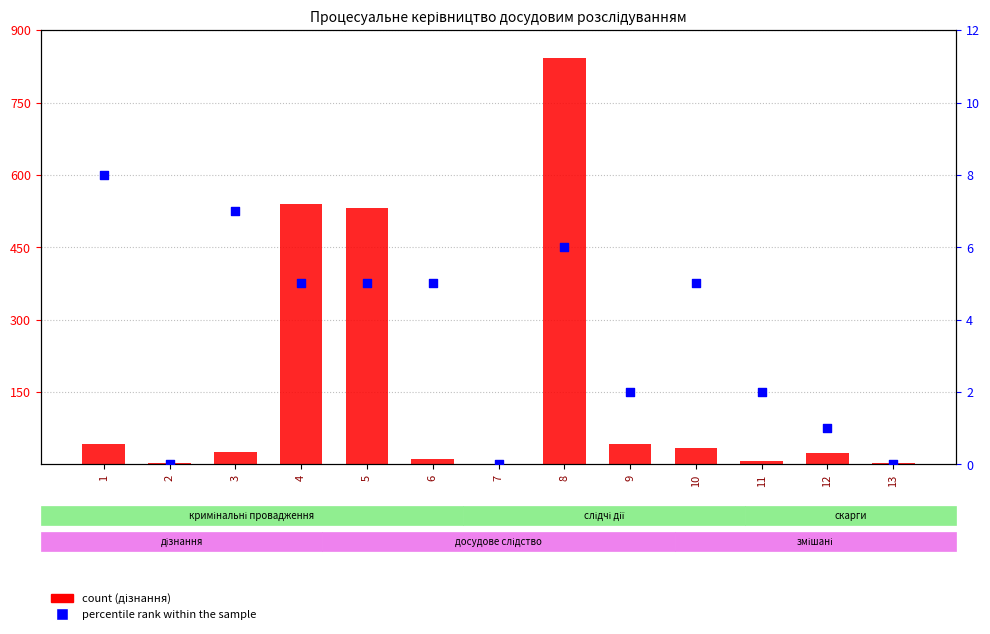

Is the value of percentile rank within the sample at 9 greater than the value of count (дізнання) at 4?

No